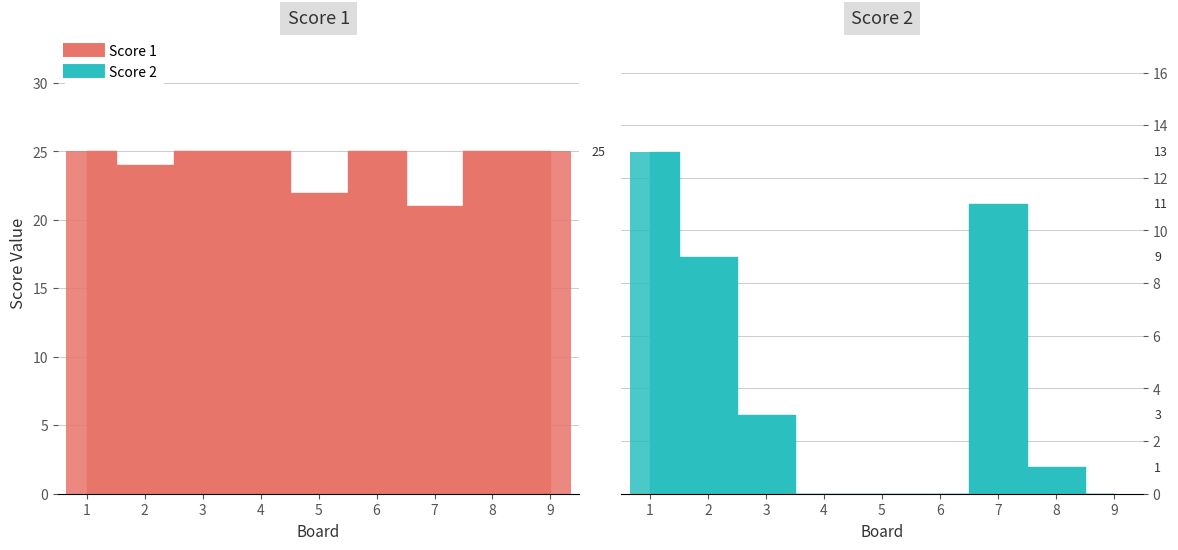

Rank the categories by Score 1 value from lowest to highest.

7, 5, 2, 1, 3, 4, 6, 8, 9